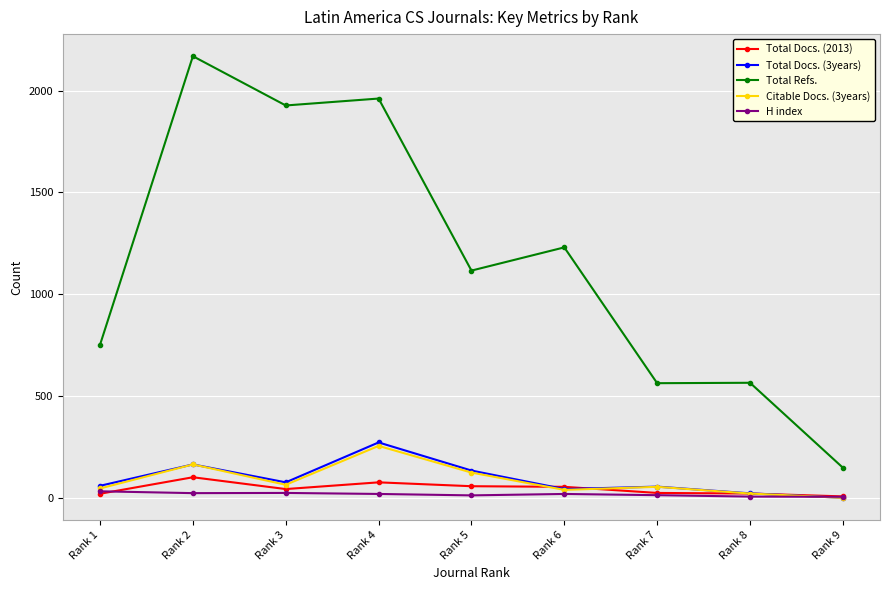

How many positive values does the Total Docs. (3years) series have?

8